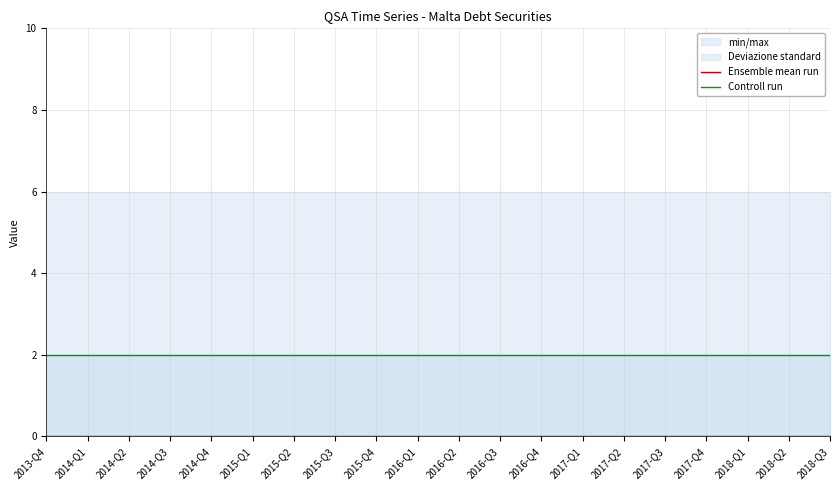

At which label is Ensemble mean run closest to 0?

2013-Q4